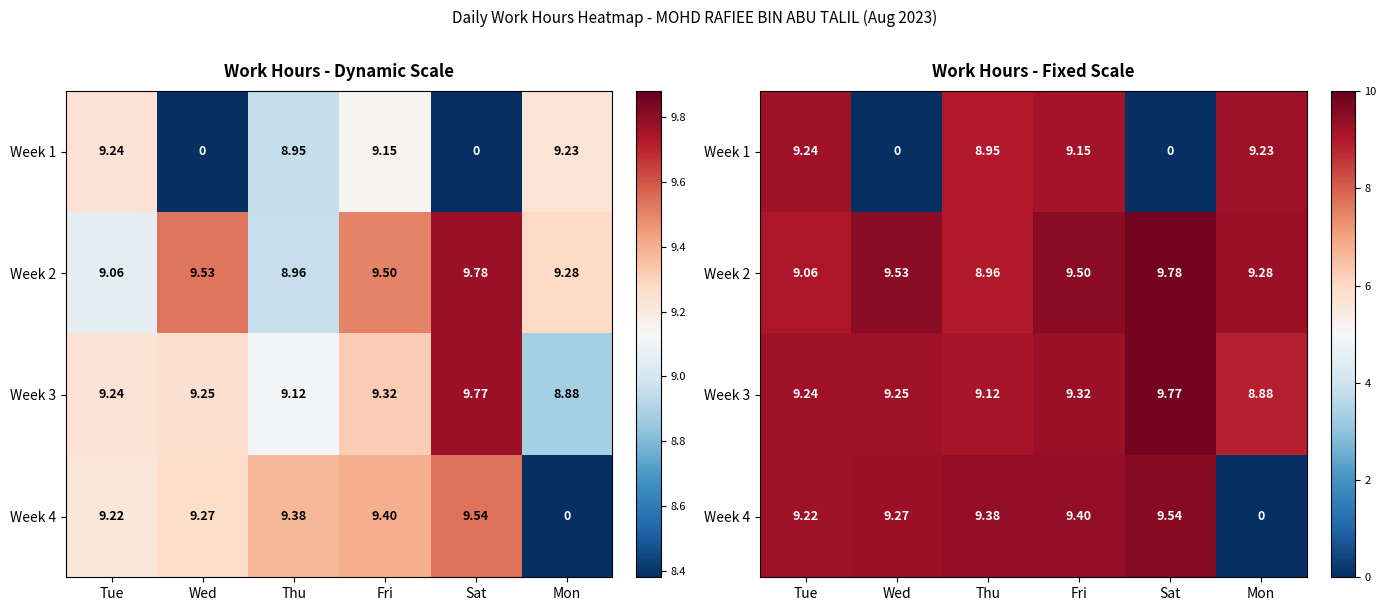

At which label does Week 2 first exceed 9?

Tue